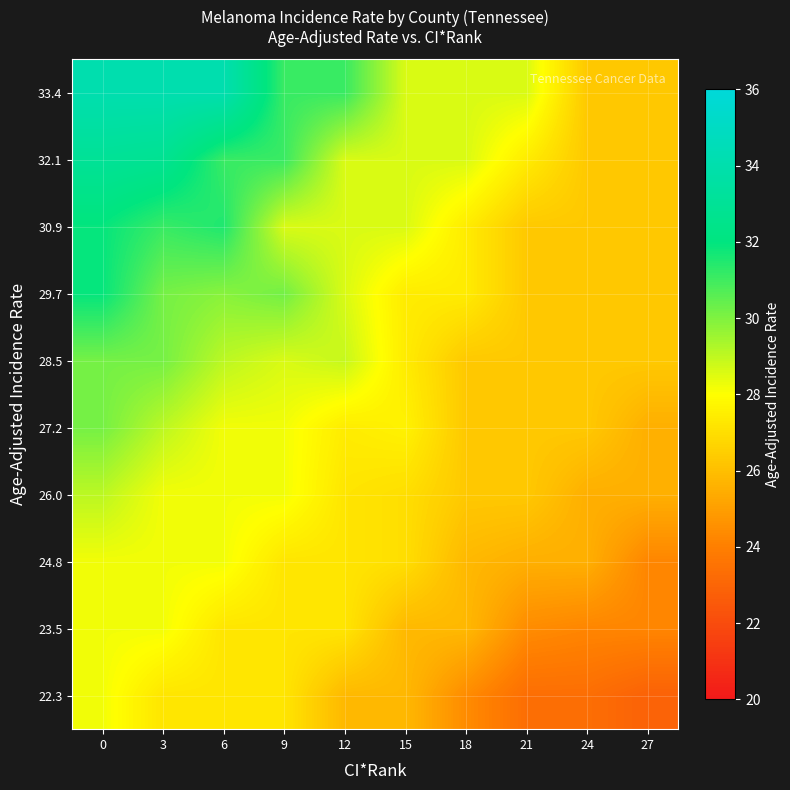

How many distinct data groups are displayed?

10